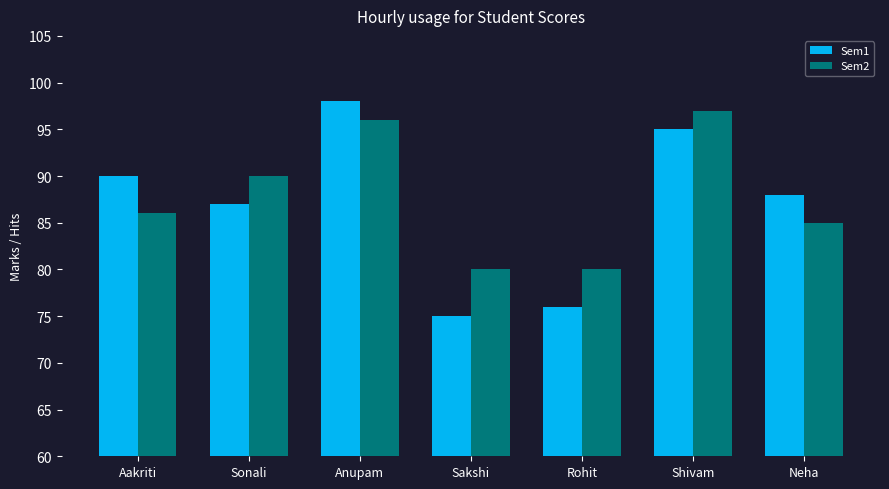

What are all the series names shown in the legend?

Sem1, Sem2